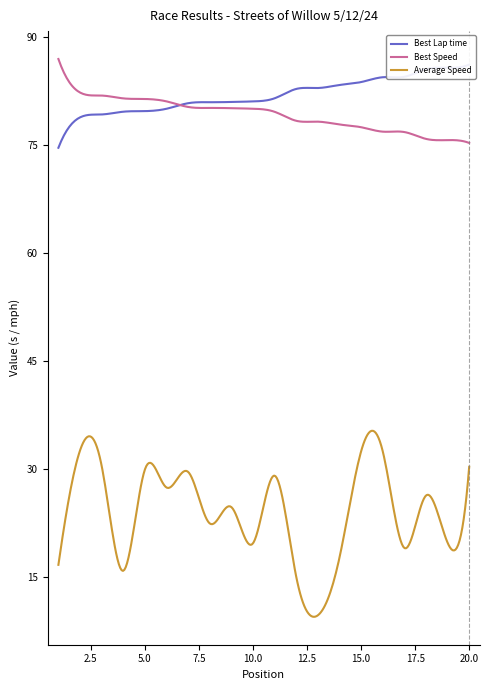

Reading left to right, transcribe all the data shown in this chart.

Best Lap time: 74.6	78.8	79.2	79.6	79.7	80.0	80.8	80.9	80.9	81.0	81.4	82.7	82.9	83.3	83.7	84.4	84.4	85.5	85.7	86.1
Best Speed: 86.9	82.2	81.8	81.4	81.3	81.0	80.2	80.1	80.1	80.0	79.6	78.3	78.2	77.8	77.4	76.8	76.8	75.8	75.6	75.2
Average Speed: 16.7	32.5	30.4	15.8	29.9	27.4	29.6	22.4	24.7	19.6	29.0	15.0	9.7	17.7	32.4	32.4	19.0	26.3	19.7	30.3